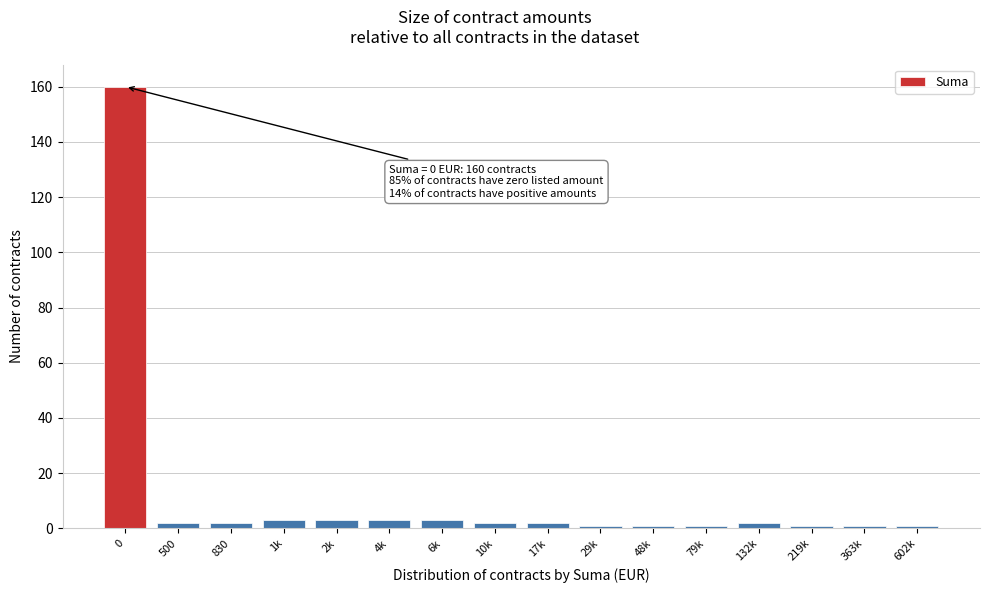

Reading left to right, what are all the values shown in this chart?

0=160	500=2	830=2	1k=3	2k=3	4k=3	6k=3	10k=2	17k=2	29k=1	48k=1	79k=1	132k=2	219k=1	363k=1	602k=1